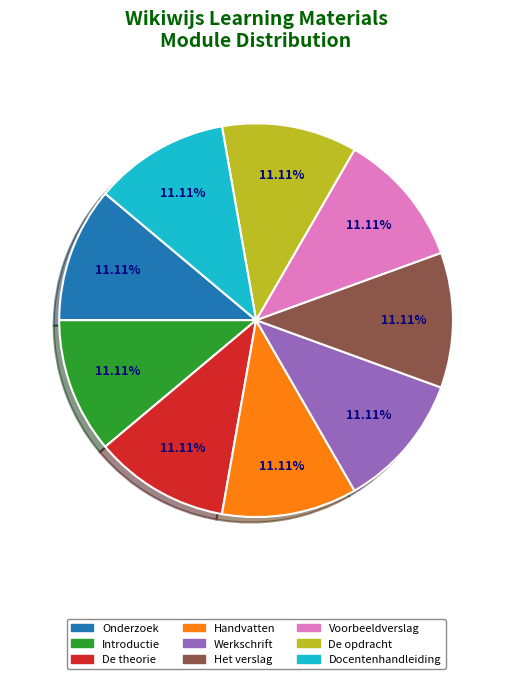

Does any single category account for the majority?

No